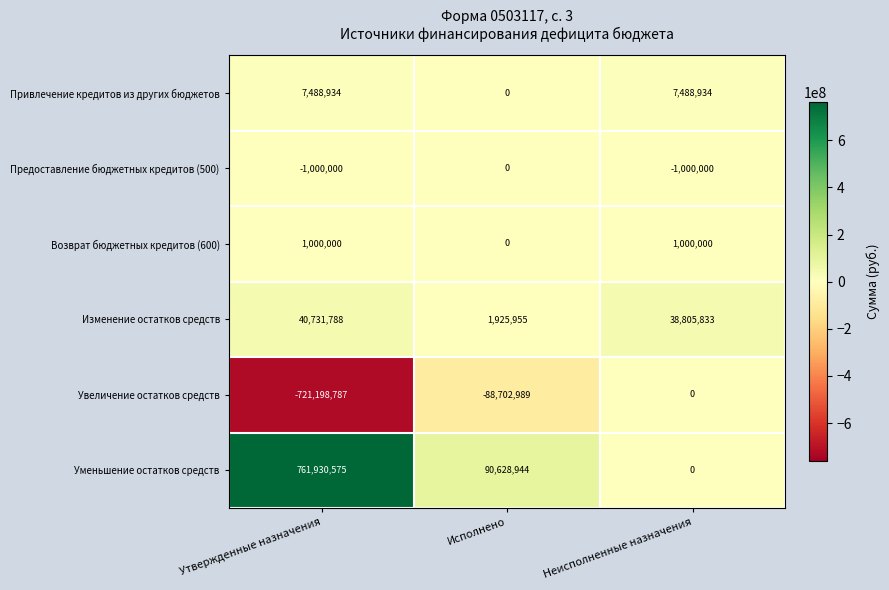

What is the total value across all series at Утвержденные назначения?

88952510